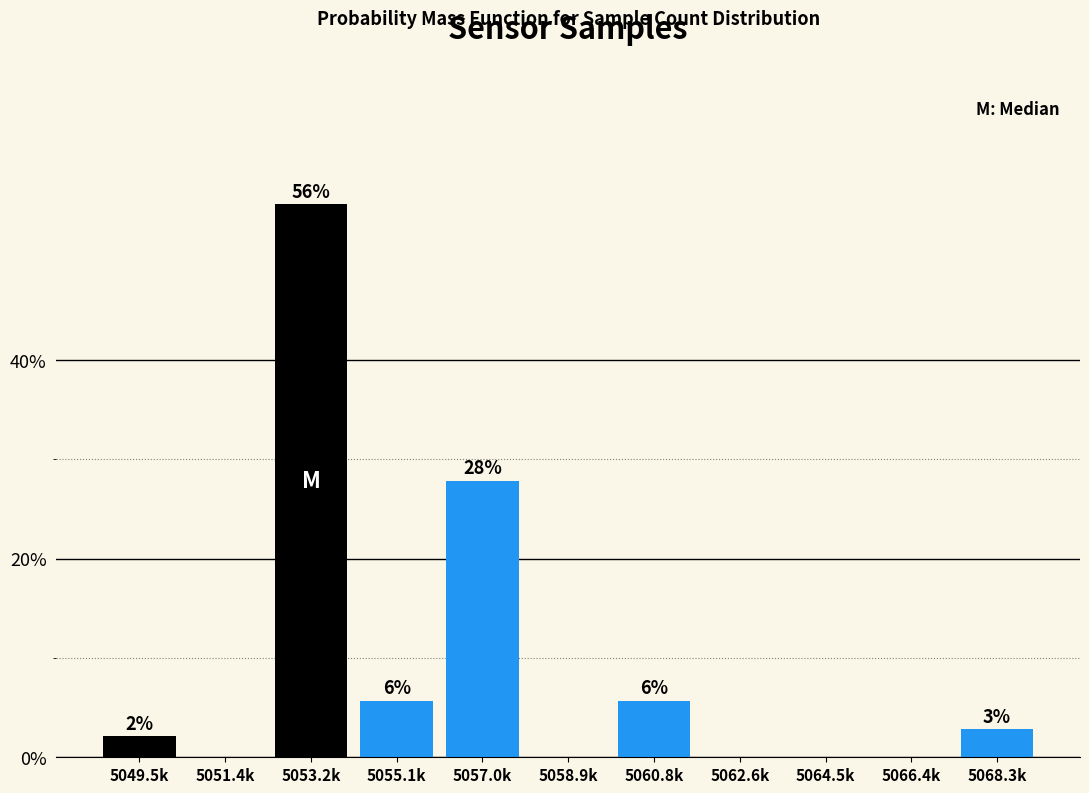

Are the bars horizontal?

No